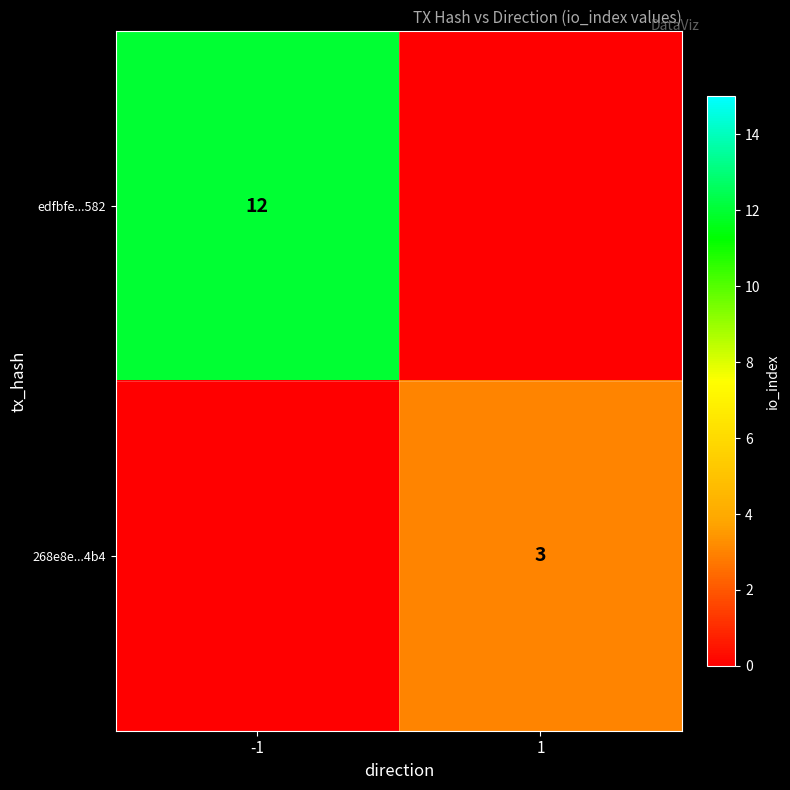

Count the number of data series in this chart.

2